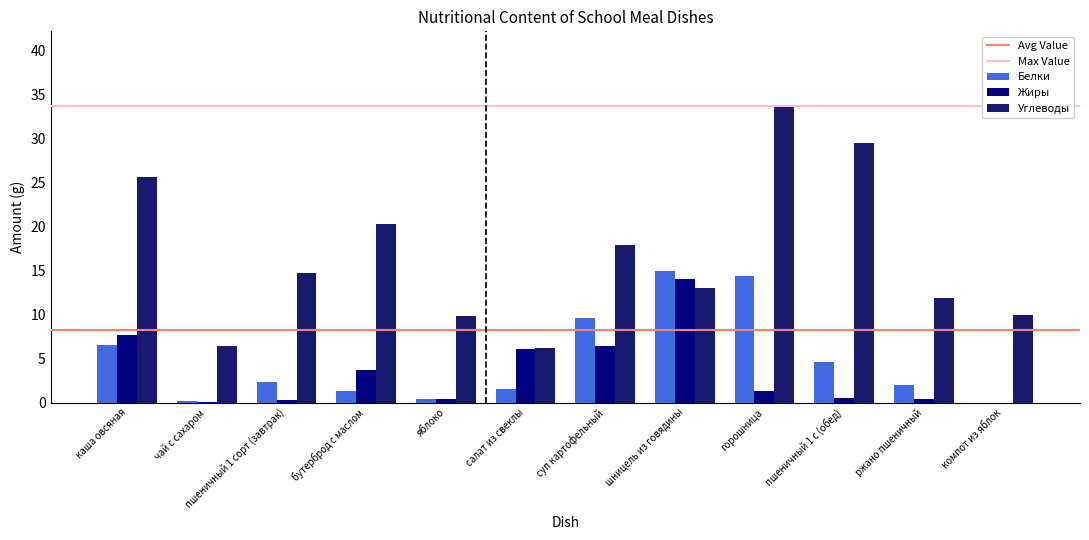

The value of Жиры at чай с сахаром is 0.0. True or false?

True